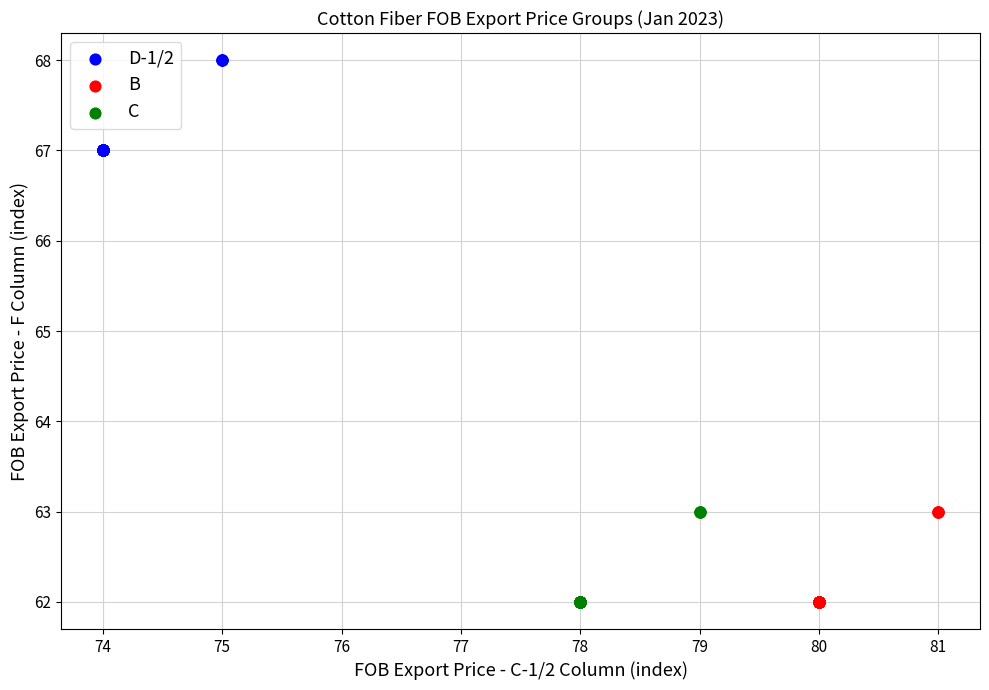

Which series contains the highest Y value?

D-1/2